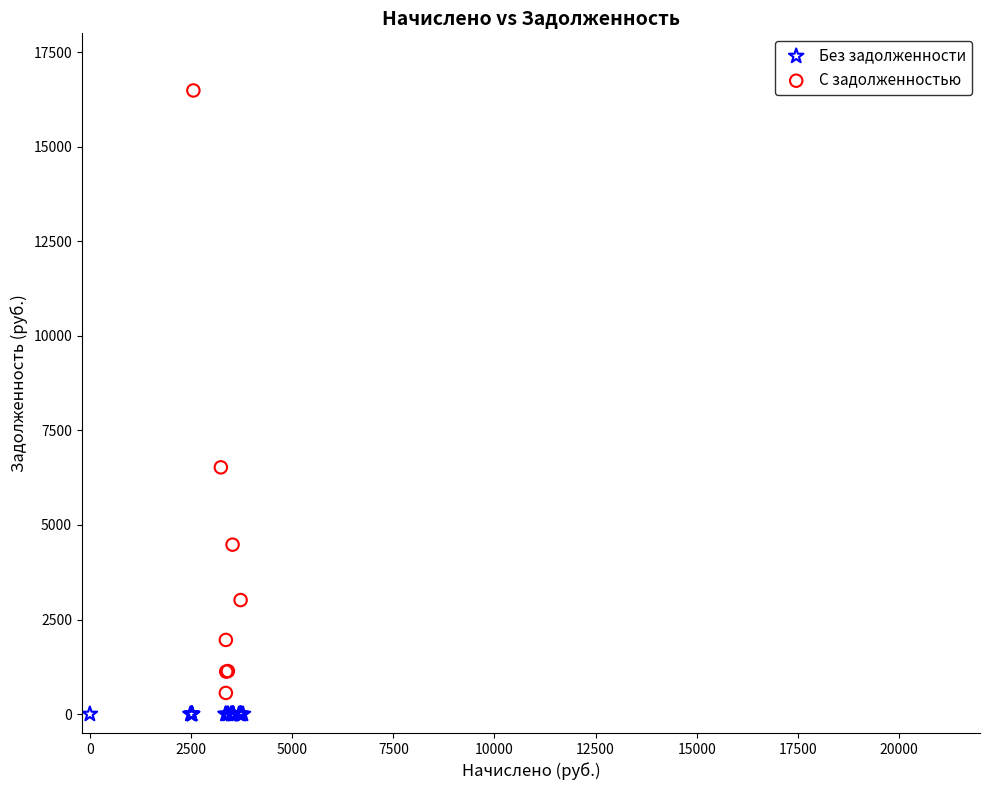

Which series reaches the maximum Y coordinate?

С задолженностью